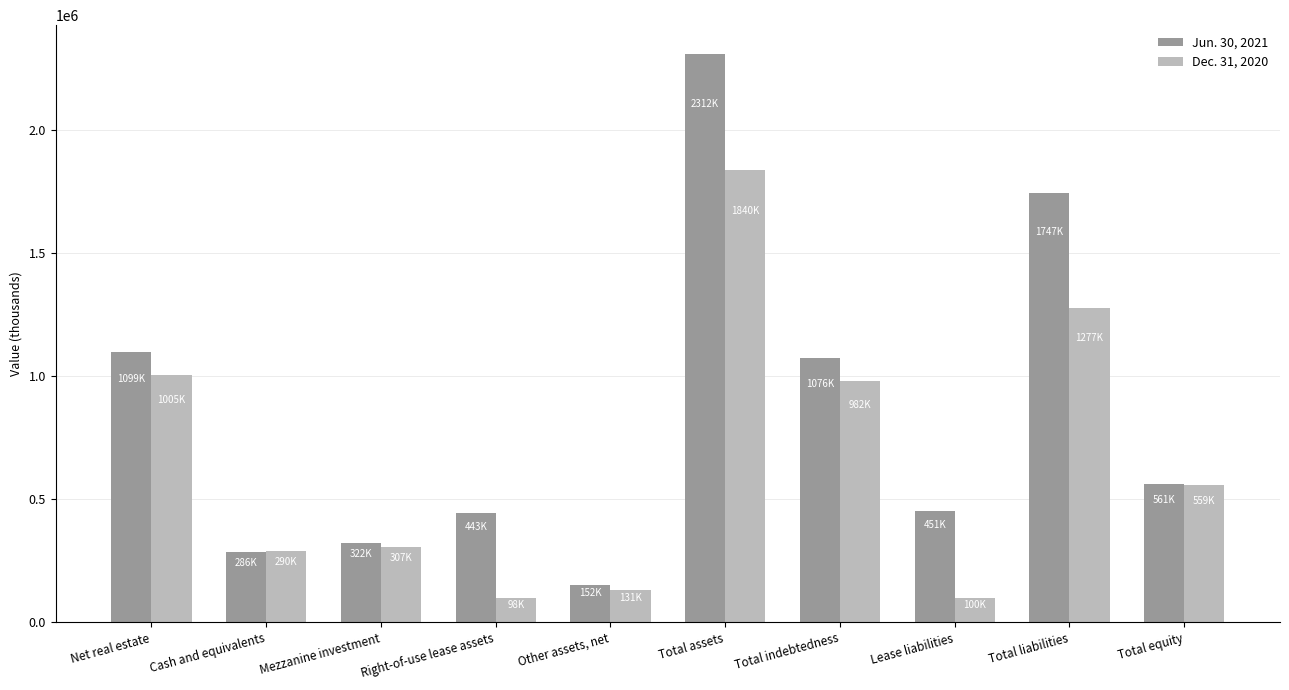

True or false: Jun. 30, 2021 has a value of 1599845 at Net real estate.

False